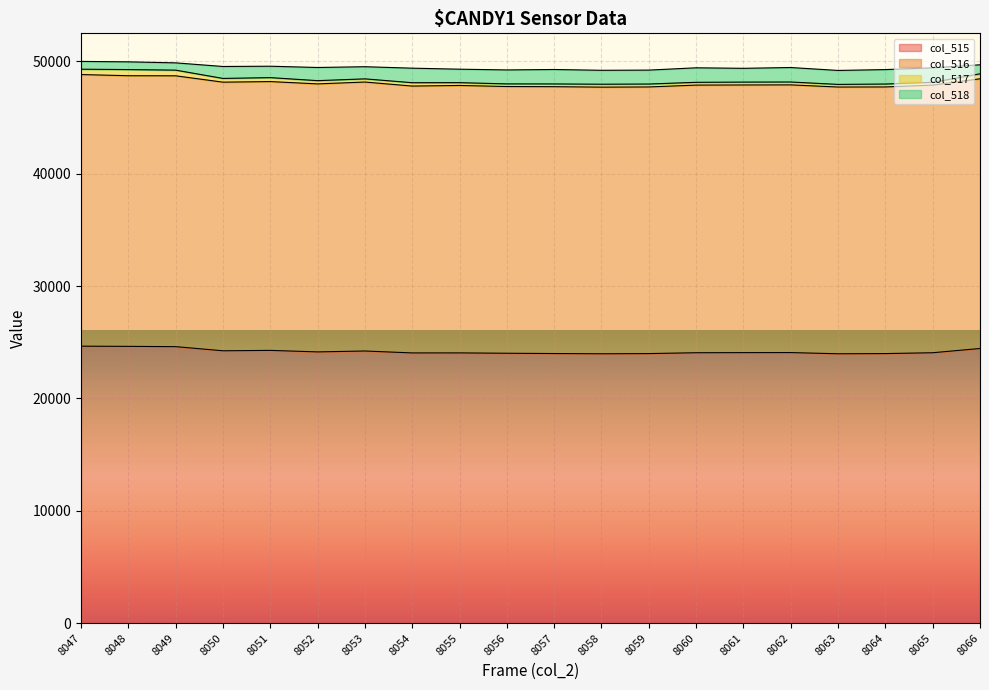

Is it true that col_515 equals 13143 at 8054?

False